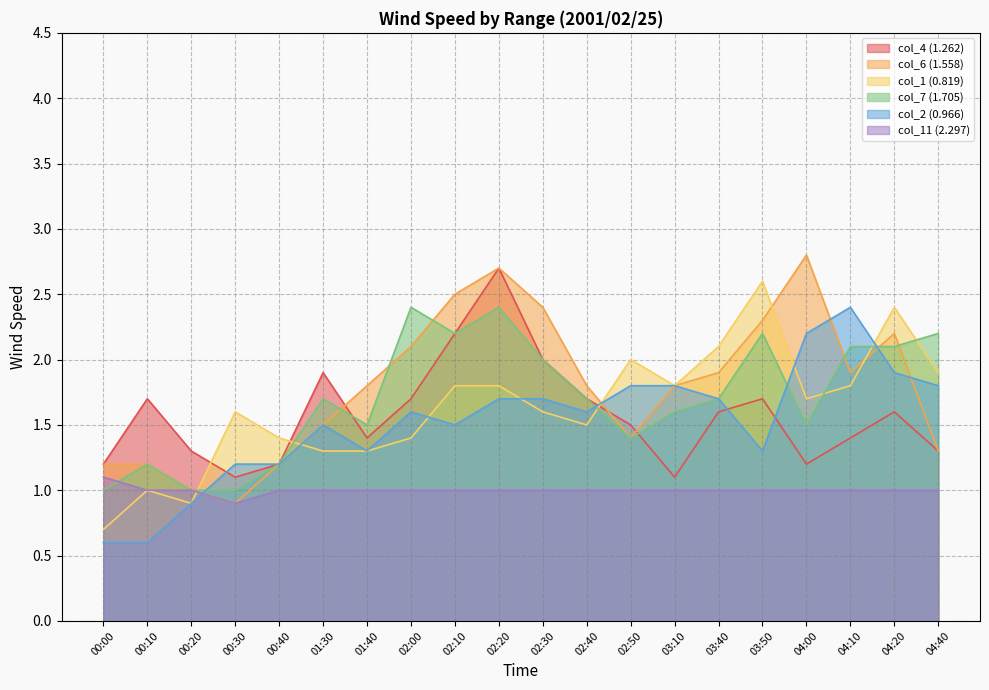

Which has a higher value, 03:10 or 02:20?

02:20